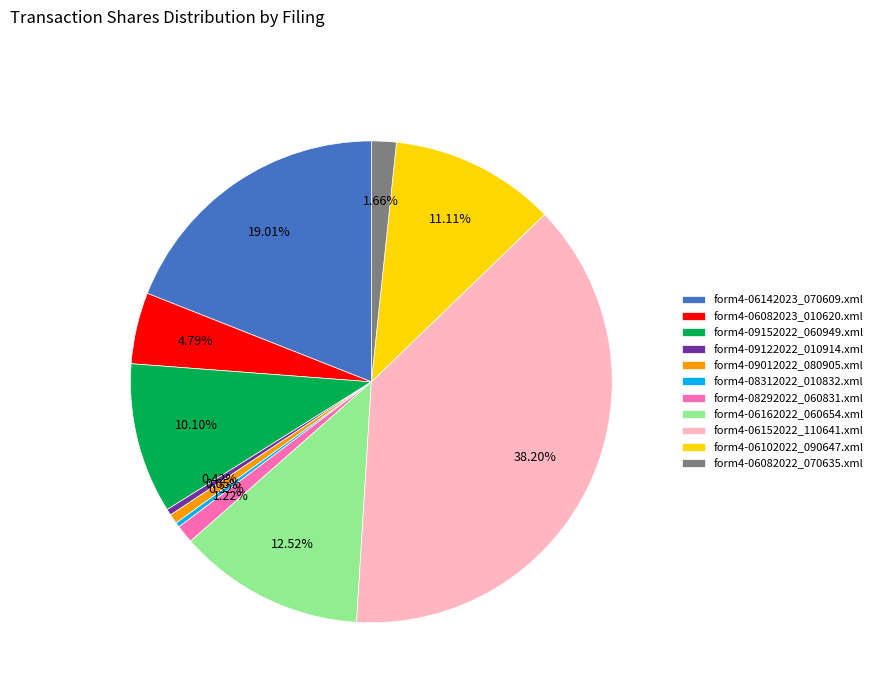

Which category has the biggest portion of the pie?

form4-06152022_110641.xml